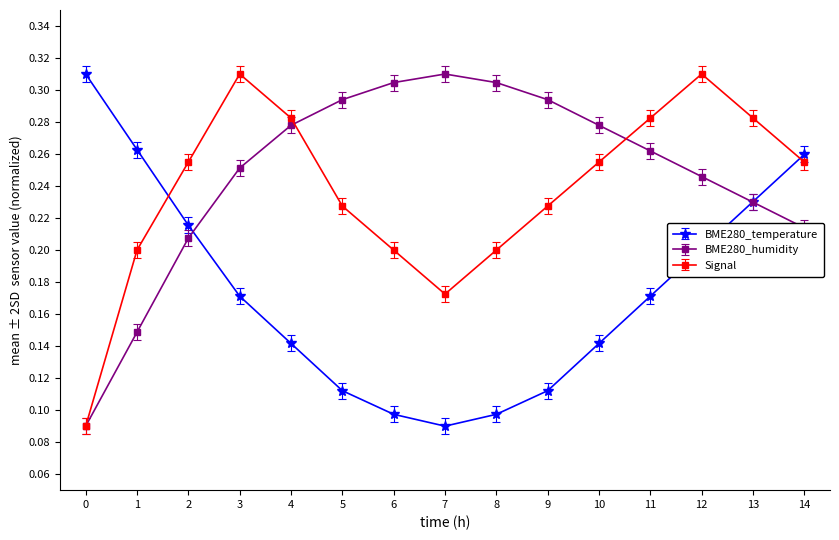

Is the value of Signal at 6 greater than the value of BME280_temperature at 14?

No